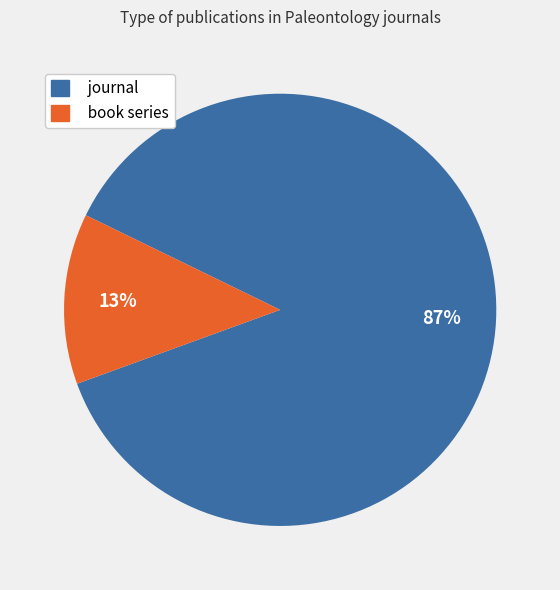

Is journal the majority of the pie?

Yes